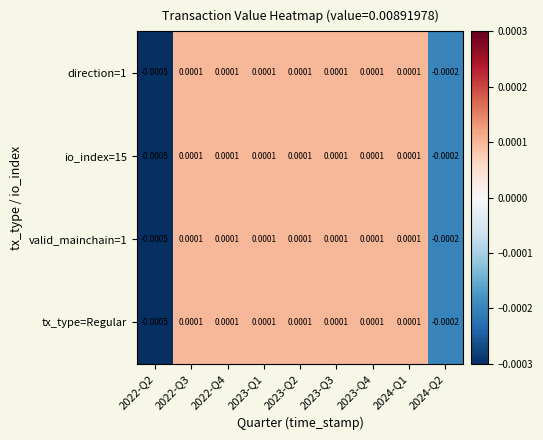

Is the value of tx_type=Regular at 2022-Q2 greater than the value of direction=1 at 2022-Q3?

No